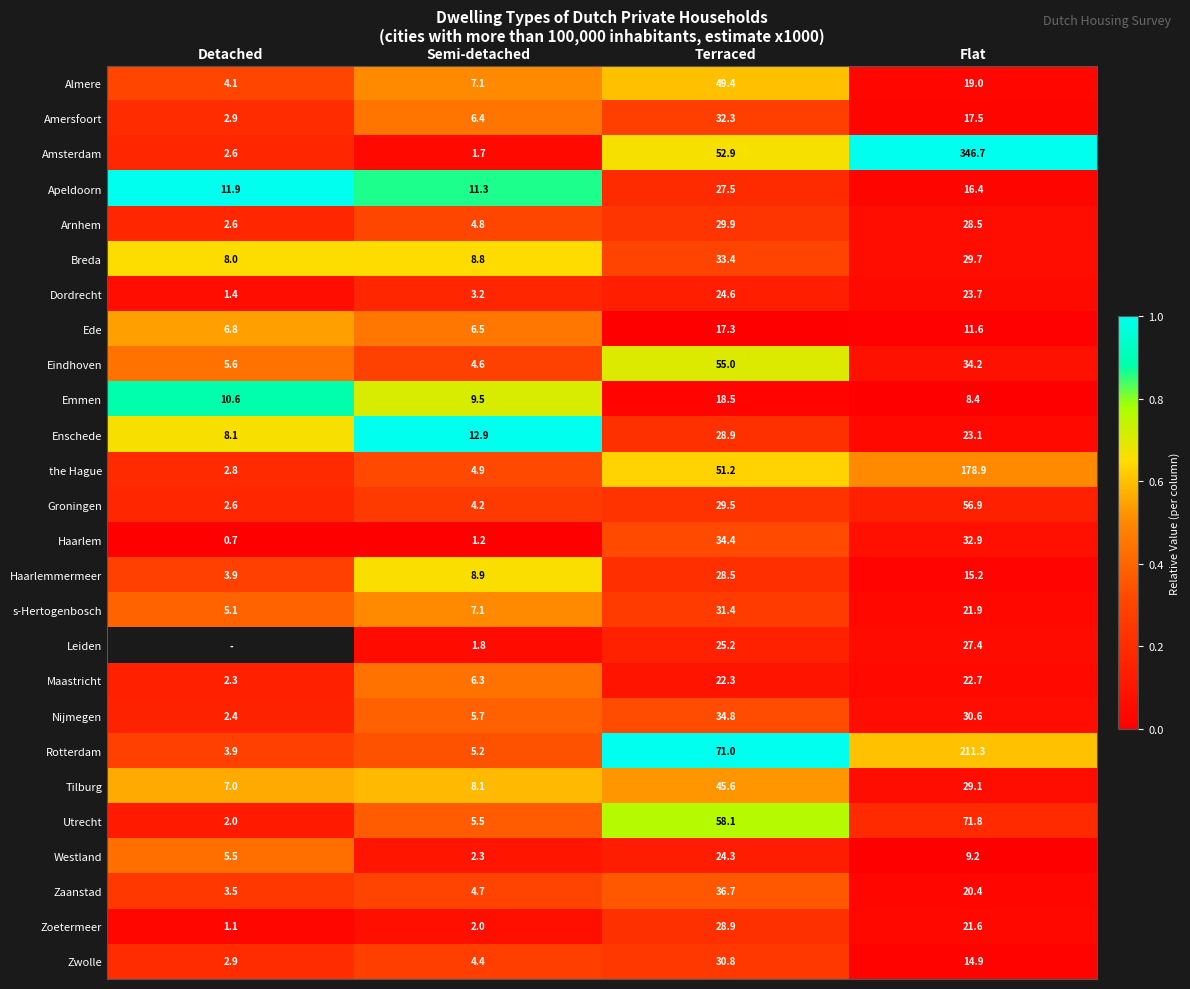

At which label does Arnhem first exceed 28?

Terraced